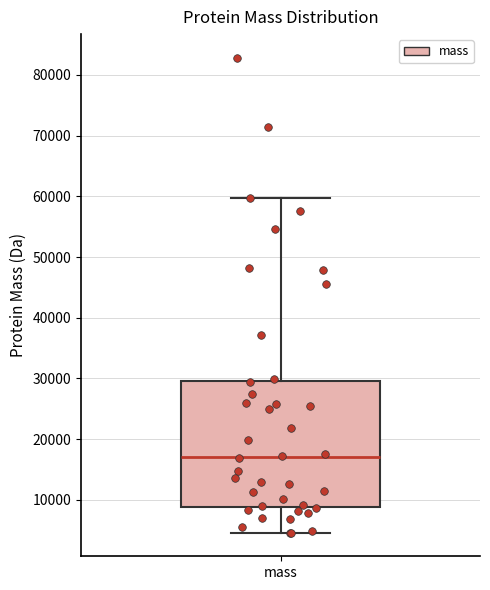

Transcribe this box plot: give where the median line is, the range the box spans, and where the two whiskers end, as read against the y-axis. The values are not printed on the chart, so give them approximately, as read against the axis.

median 17000, box 9000 to 30000, whiskers 5000 to 60000